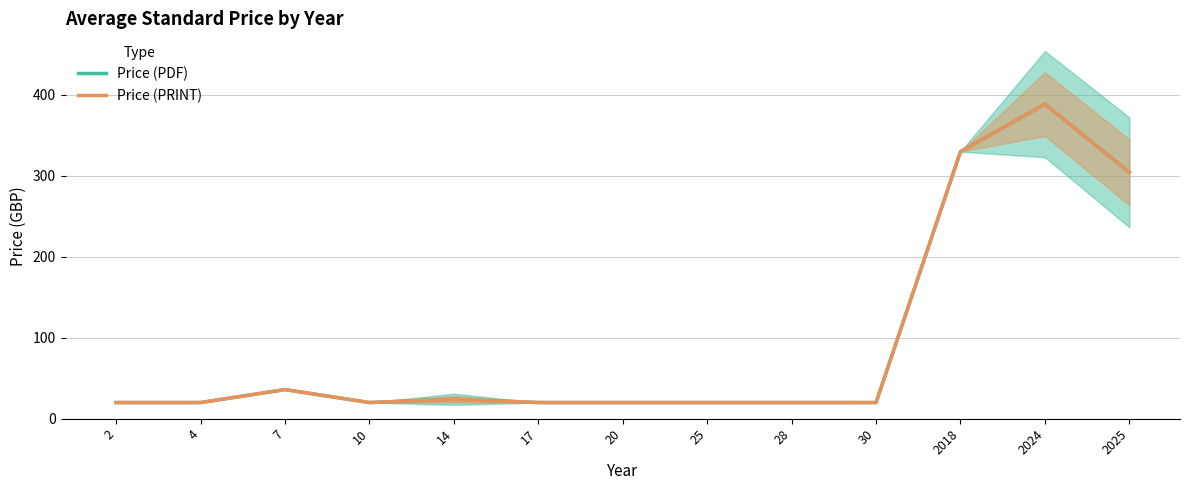

Between 25 and 28, which series saw the biggest shift?

Price (PDF)